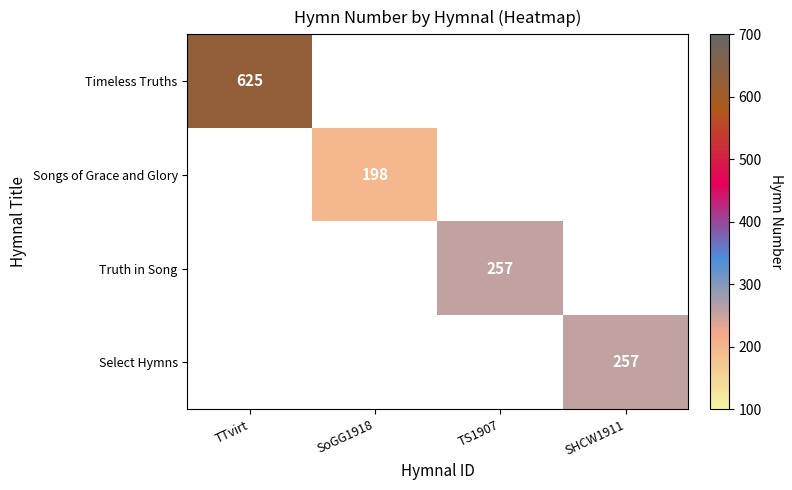

True or false: Songs of Grace and Glory has a value of 198 at SoGG1918.

True